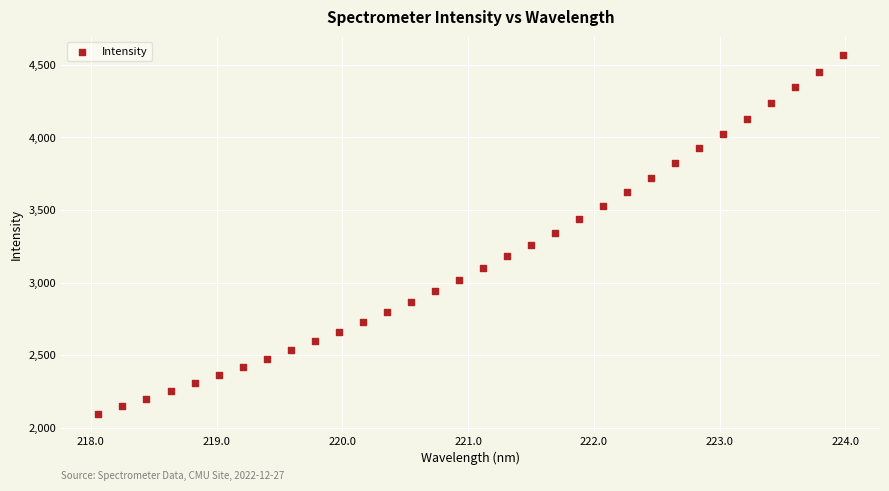

What is the range of Y values (max minus min)?

2470.6